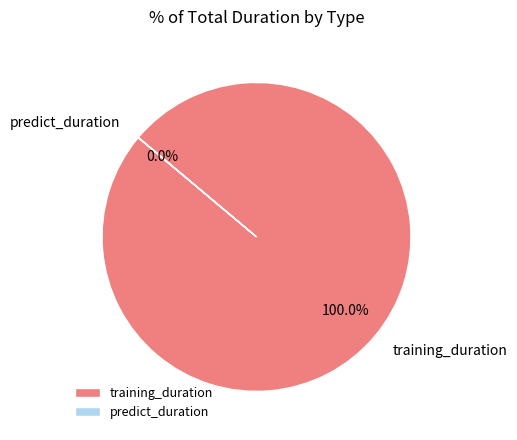

Which category accounts for the majority?

training_duration